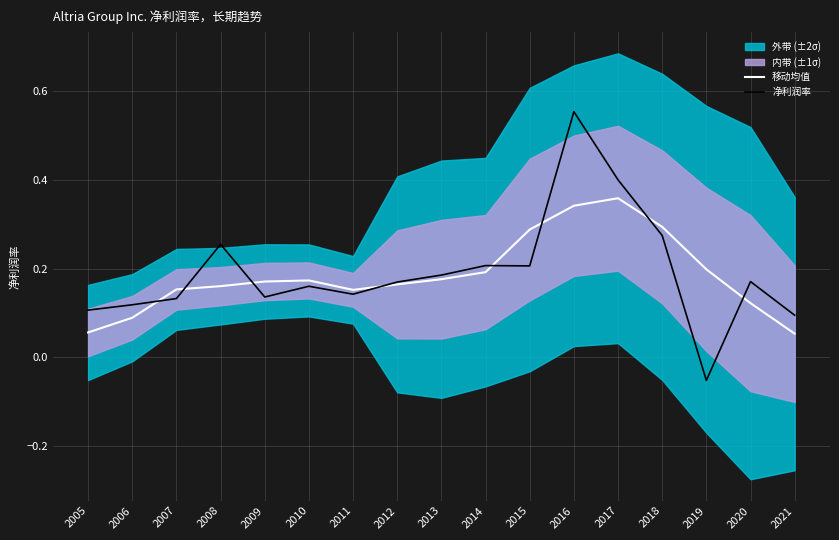

How many lines are shown in the chart?

2